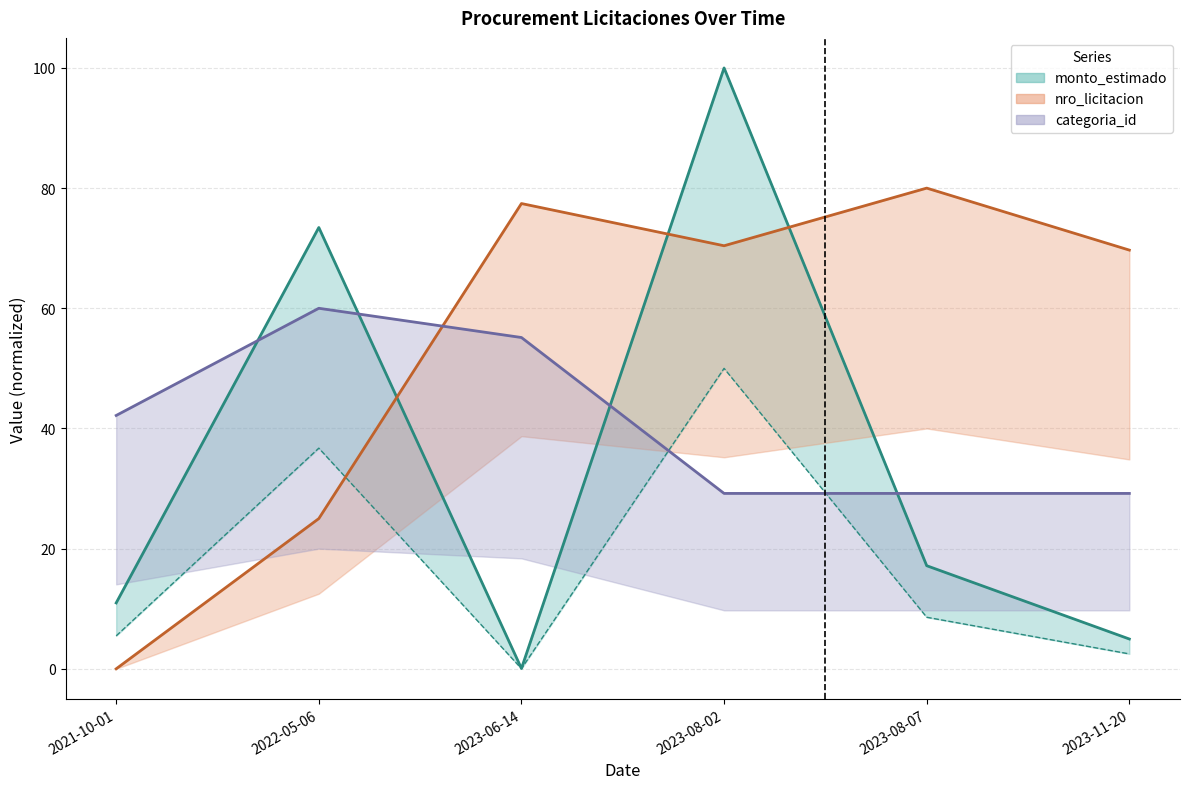

The value of nro_licitacion at 2022-05-06 is 9.8. True or false?

False